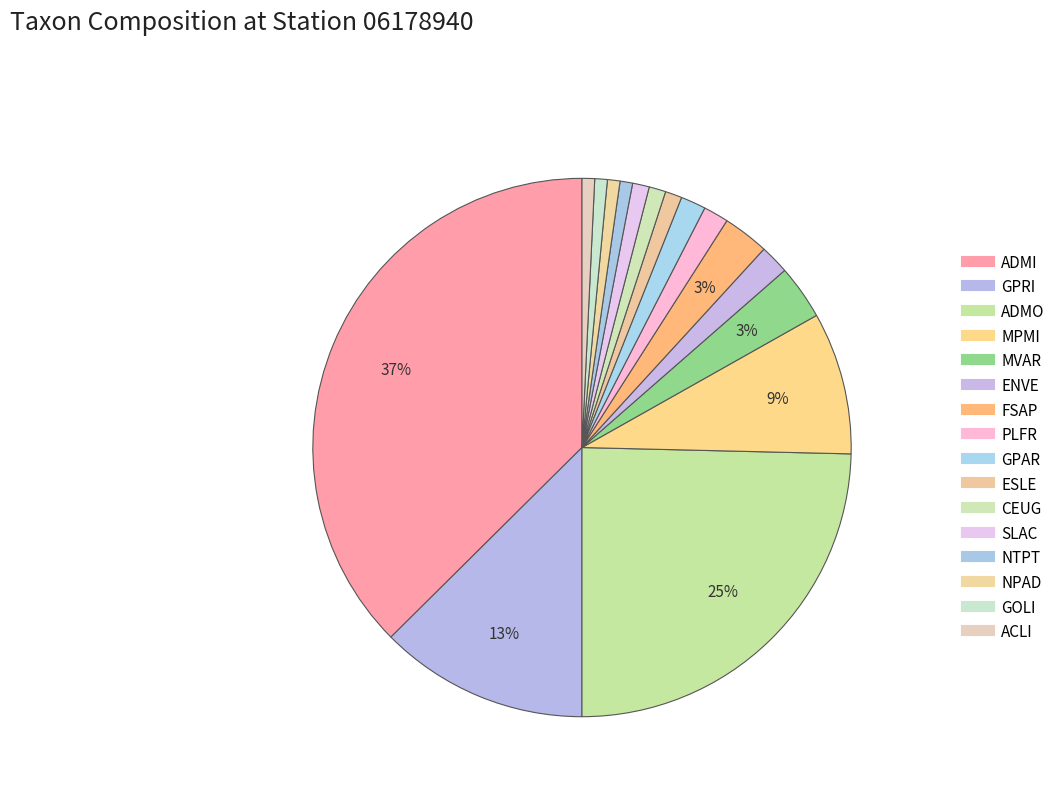

How many segments does this pie chart have?

16